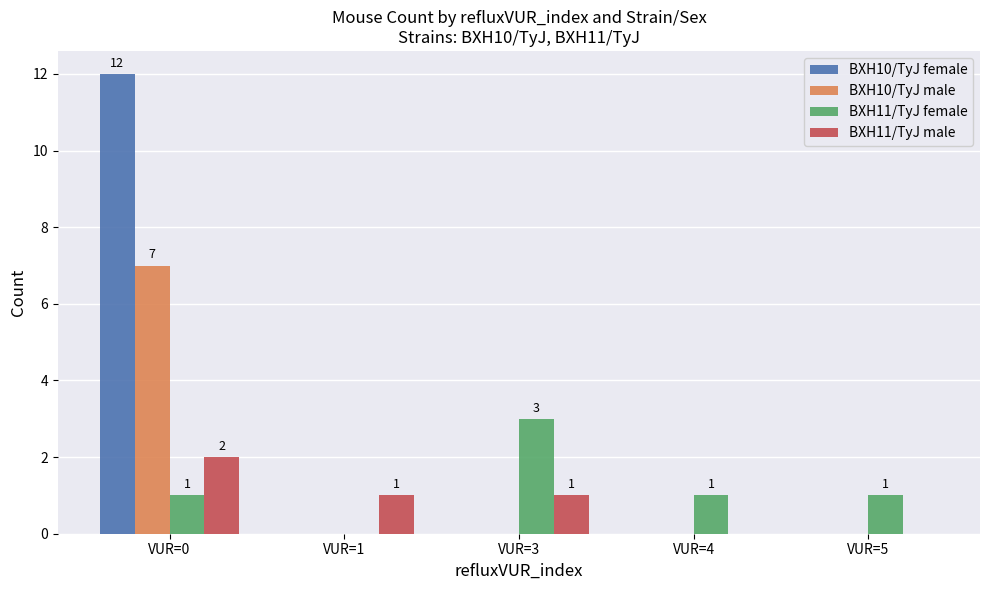

Are the bars horizontal?

No